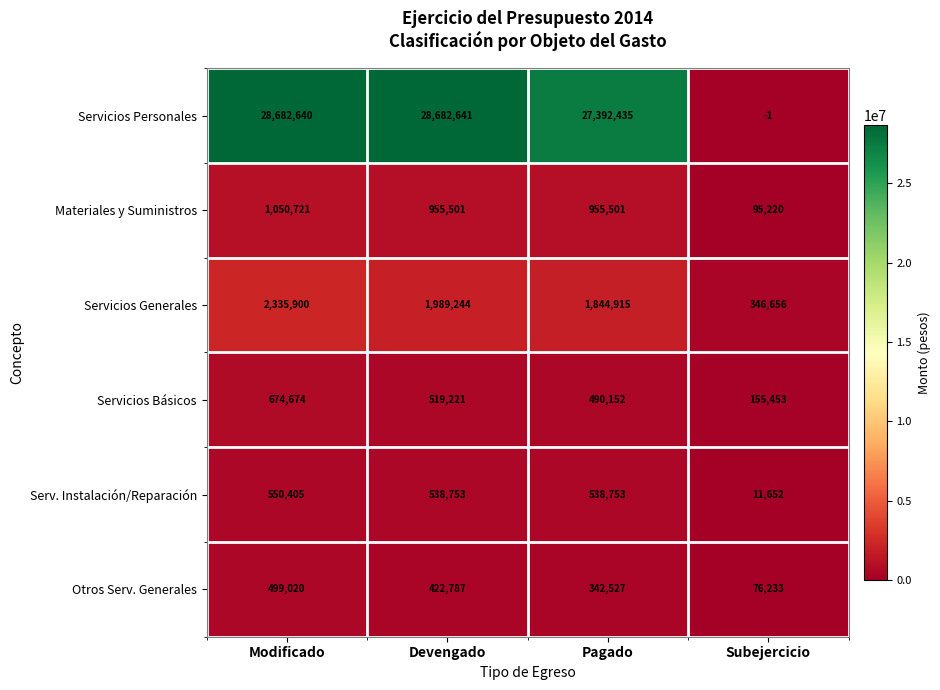

What is the difference between the Servicios Básicos values at Subejercicio and Devengado?

363768